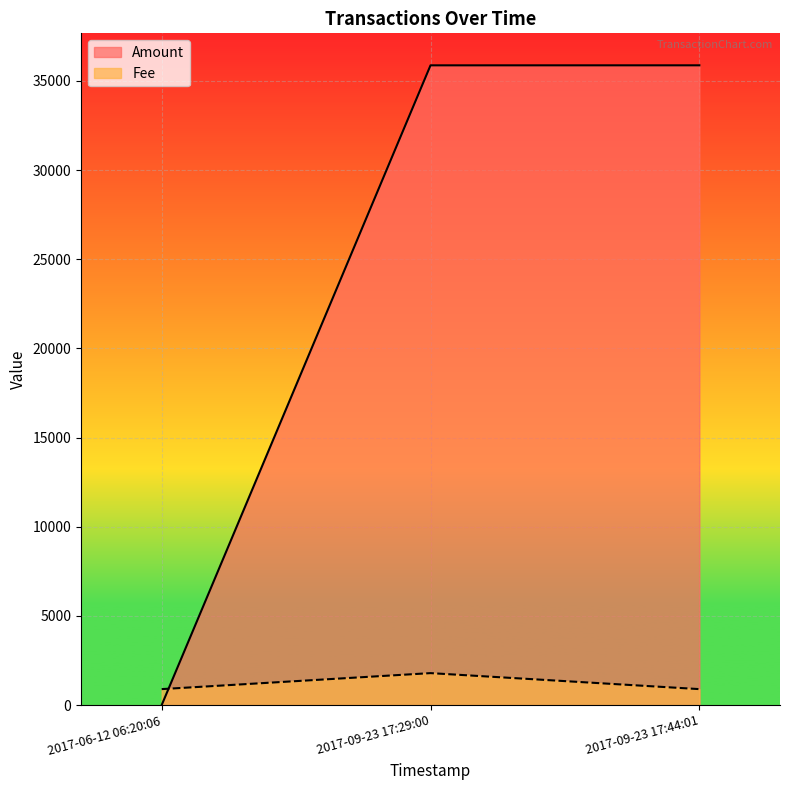

Read the value at 2017-09-23 17:29:00.

1793.6